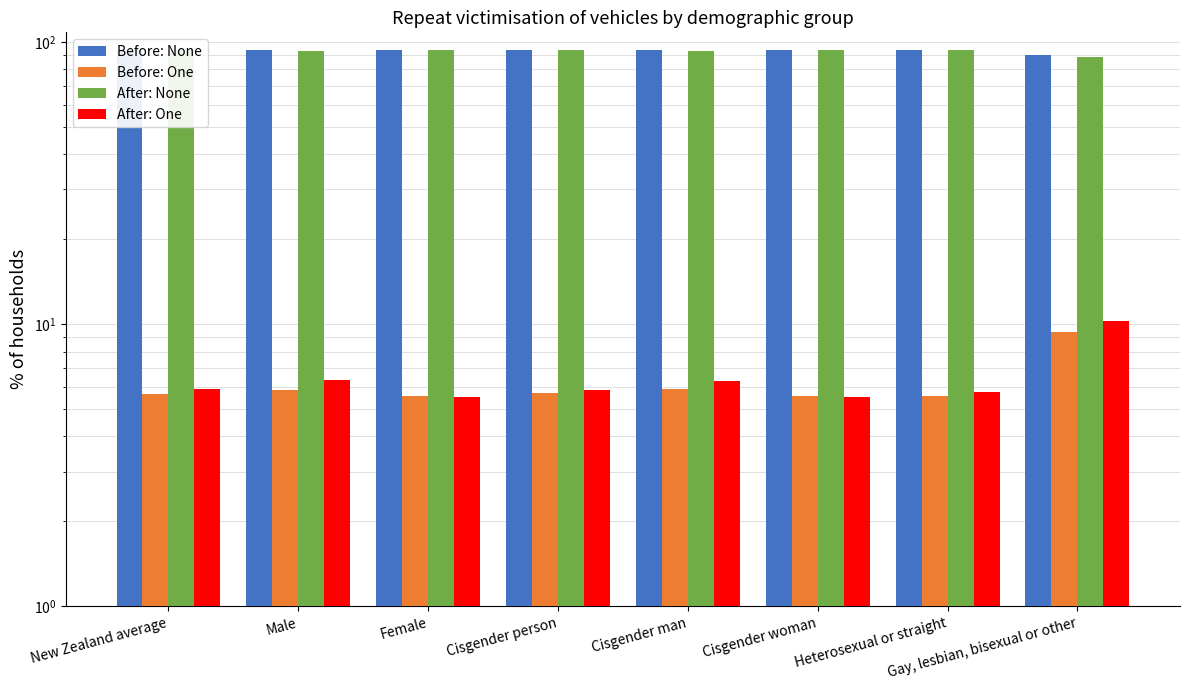

What are all the series names shown in the legend?

Before: None, Before: One, After: None, After: One